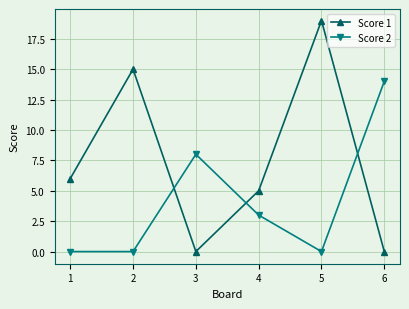

What is the maximum value for Score 1?

19